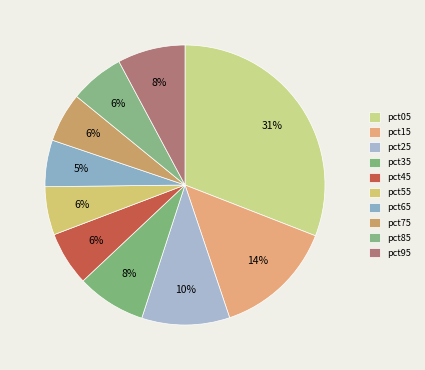

How many slices are in this pie chart?

10